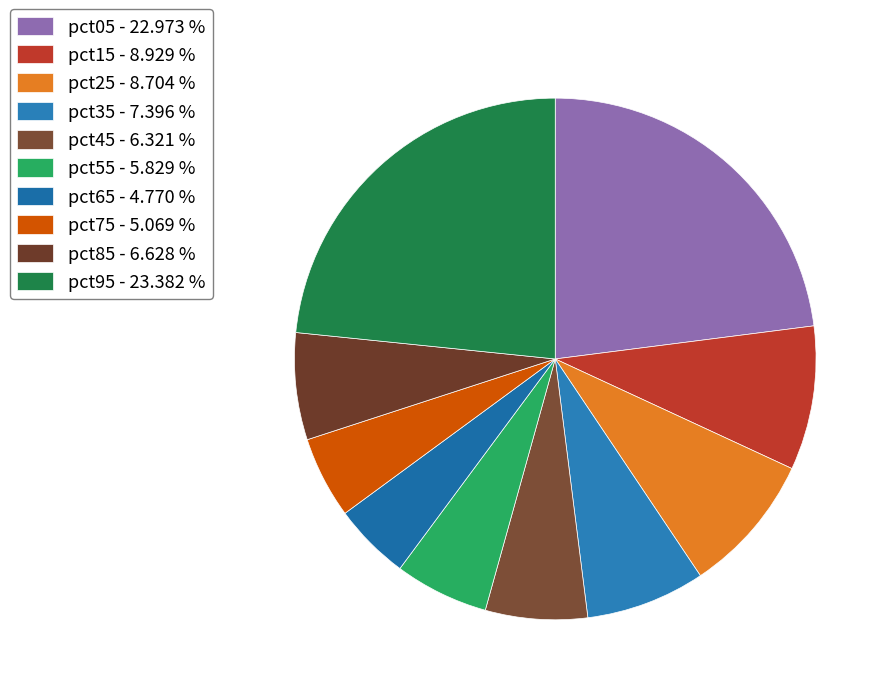

Does any single category account for the majority?

No